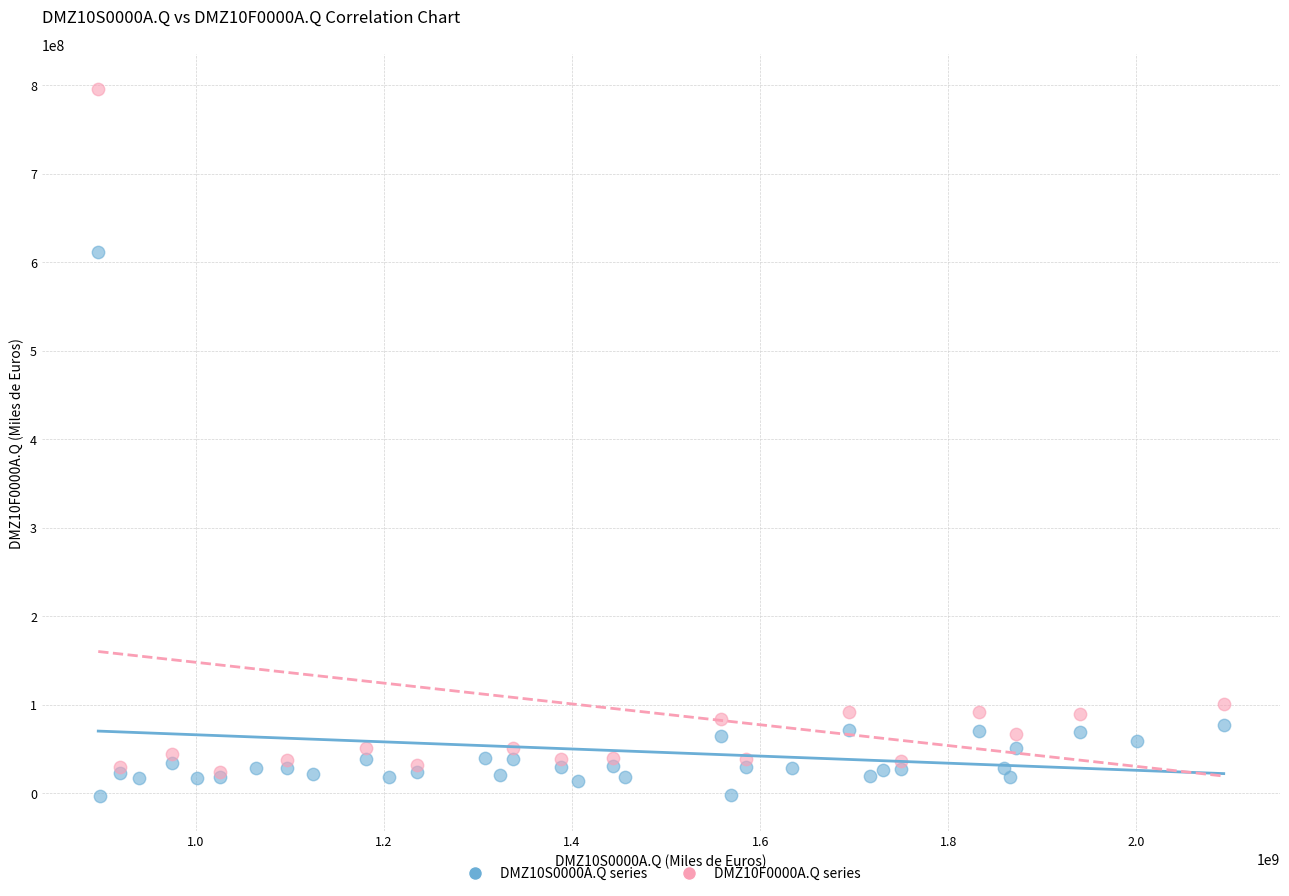

Which series contains the lowest Y value?

DMZ10S0000A.Q series